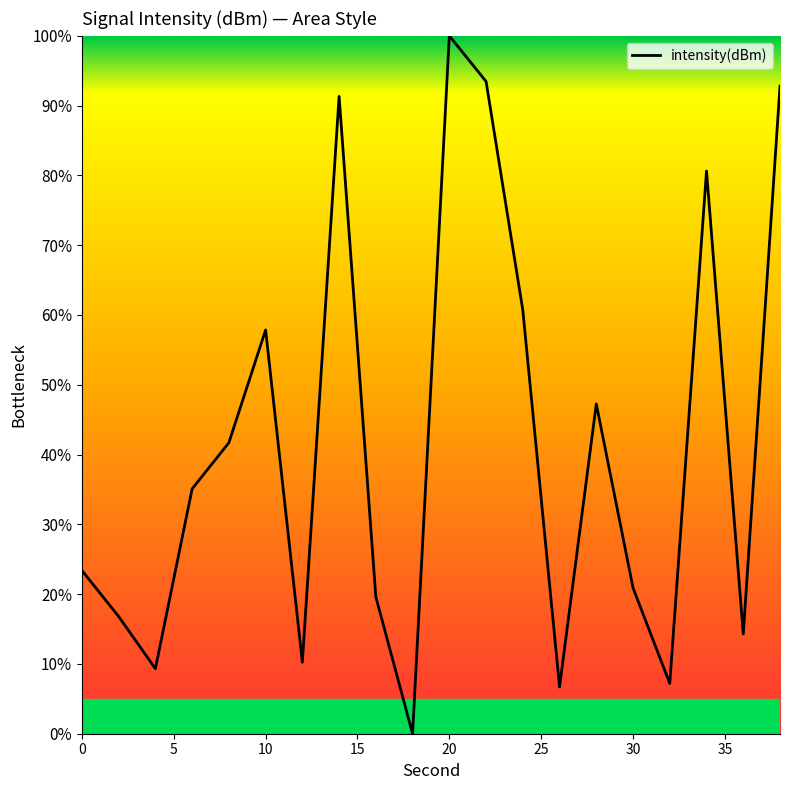

What is the maximum value shown in the chart?

100.0